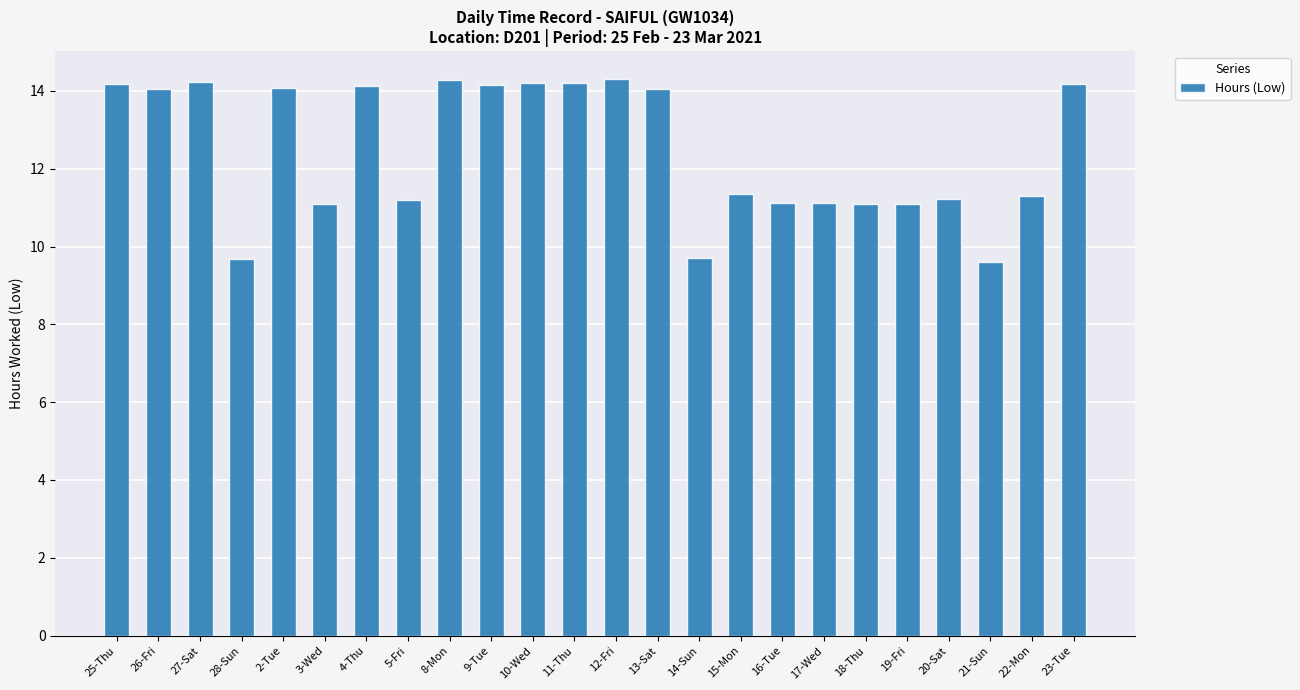

The value at 5-Fri is 20.1. True or false?

False